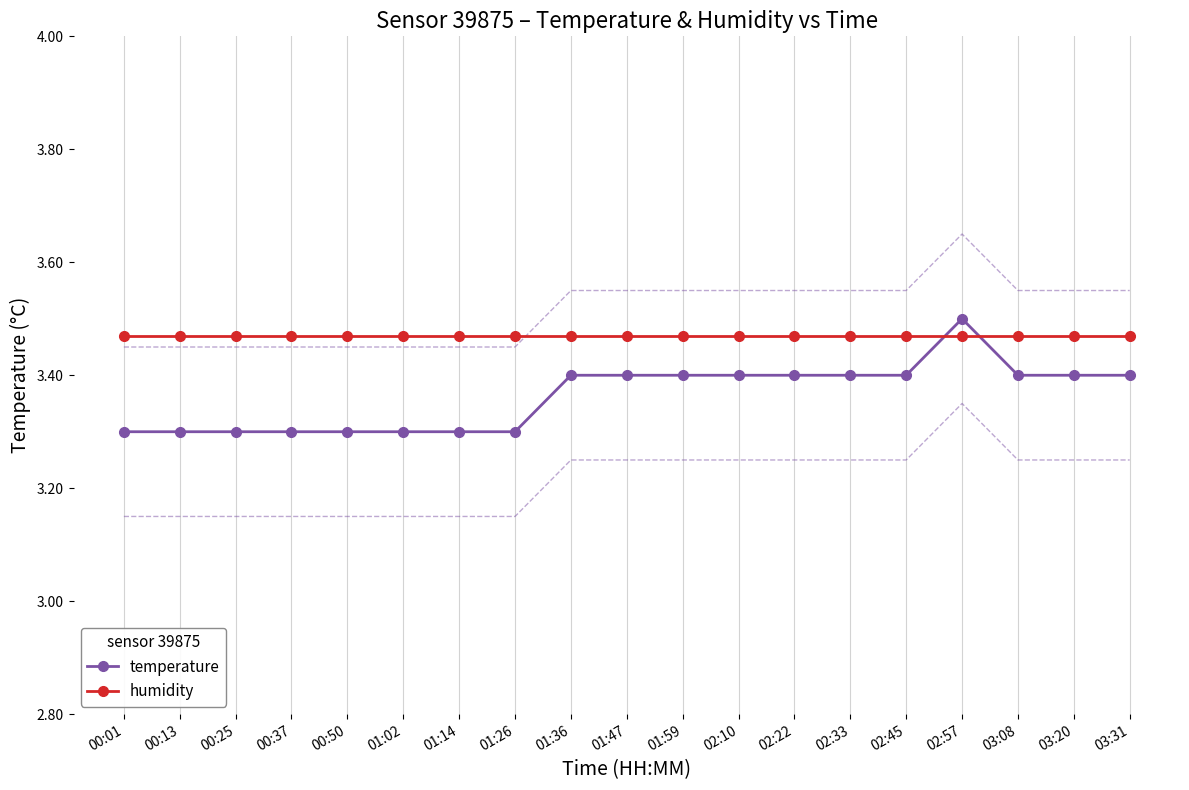

Reading right to left, list all the values displayed in this chart.

temperature: 03:31=3.4	03:20=3.4	03:08=3.4	02:57=3.5	02:45=3.4	02:33=3.4	02:22=3.4	02:10=3.4	01:59=3.4	01:47=3.4	01:36=3.4	01:26=3.3	01:14=3.3	01:02=3.3	00:50=3.3	00:37=3.3	00:25=3.3	00:13=3.3	00:01=3.3
humidity: 03:31=3.5	03:20=3.5	03:08=3.5	02:57=3.5	02:45=3.5	02:33=3.5	02:22=3.5	02:10=3.5	01:59=3.5	01:47=3.5	01:36=3.5	01:26=3.5	01:14=3.5	01:02=3.5	00:50=3.5	00:37=3.5	00:25=3.5	00:13=3.5	00:01=3.5